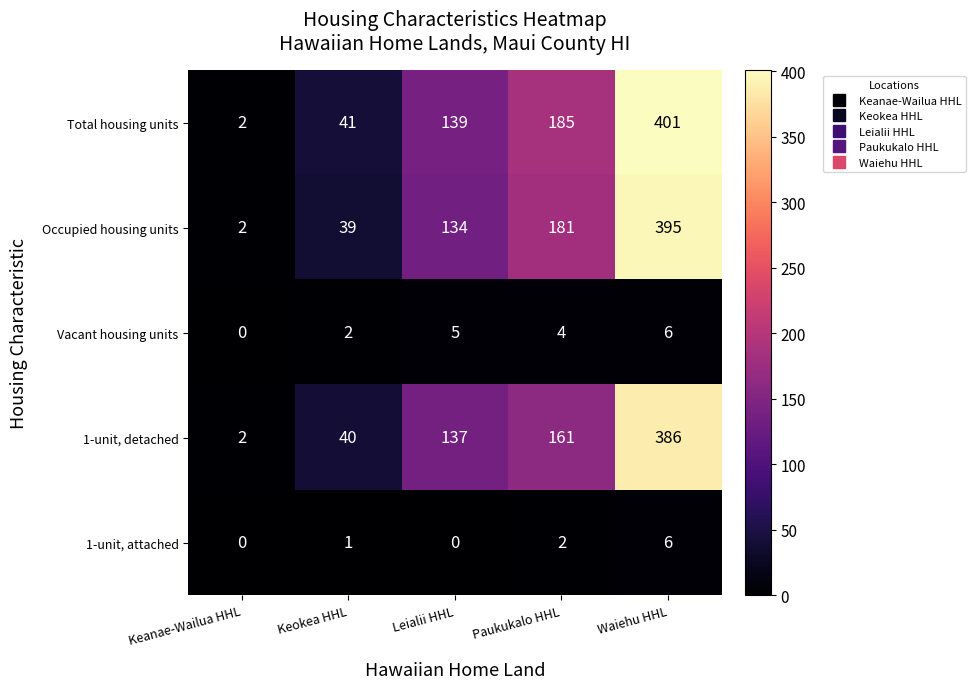

Which category has the highest value across all series?

Waiehu HHL